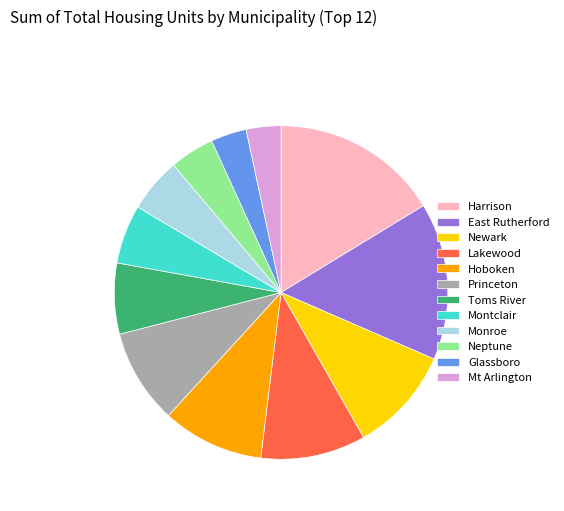

What is the largest slice in the pie chart?

Harrison